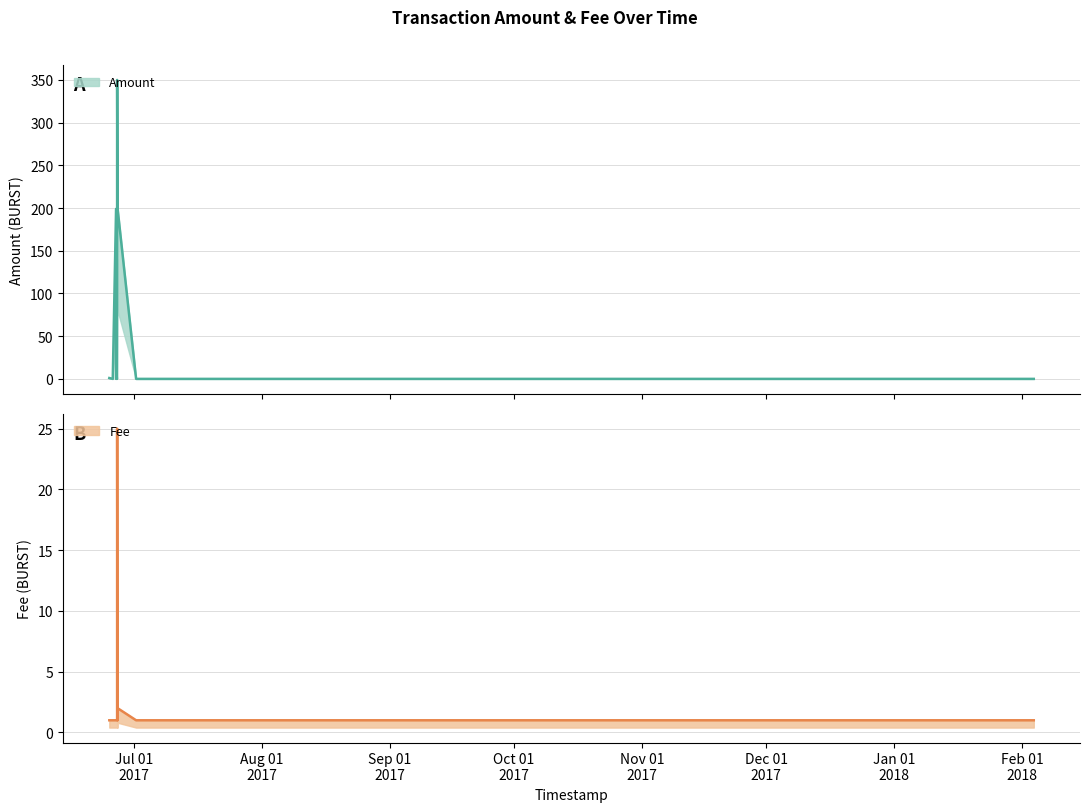

What is the sum of all Fee values?

37